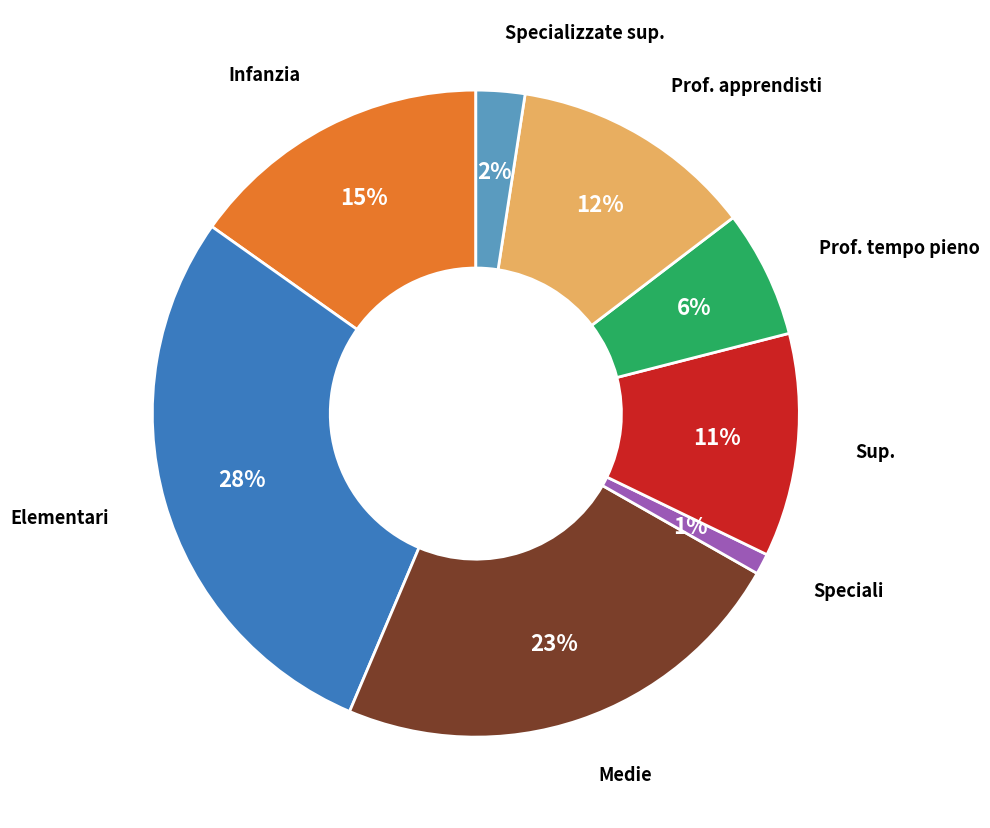

Is there any slice that represents more than half of the pie?

No